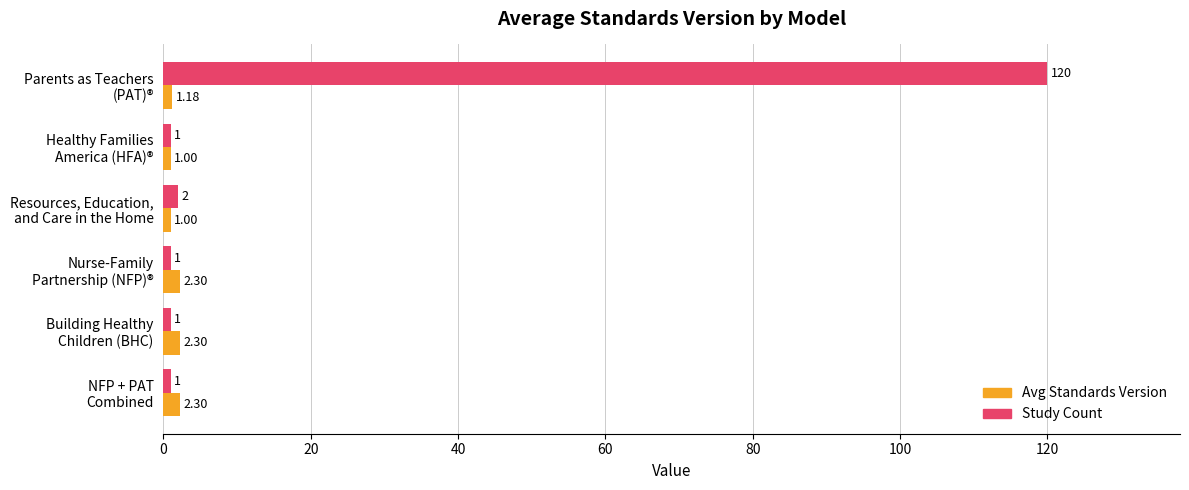

List the series in order of their peak value, highest first.

Study Count, Avg Standards Version